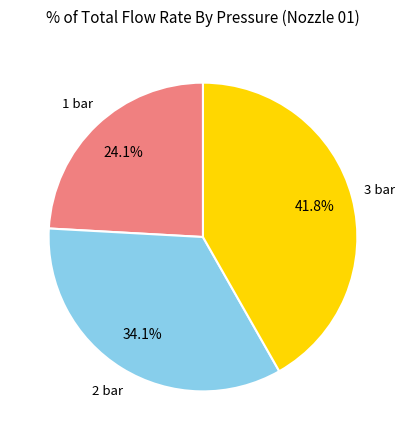

Is there any slice that represents more than half of the pie?

No